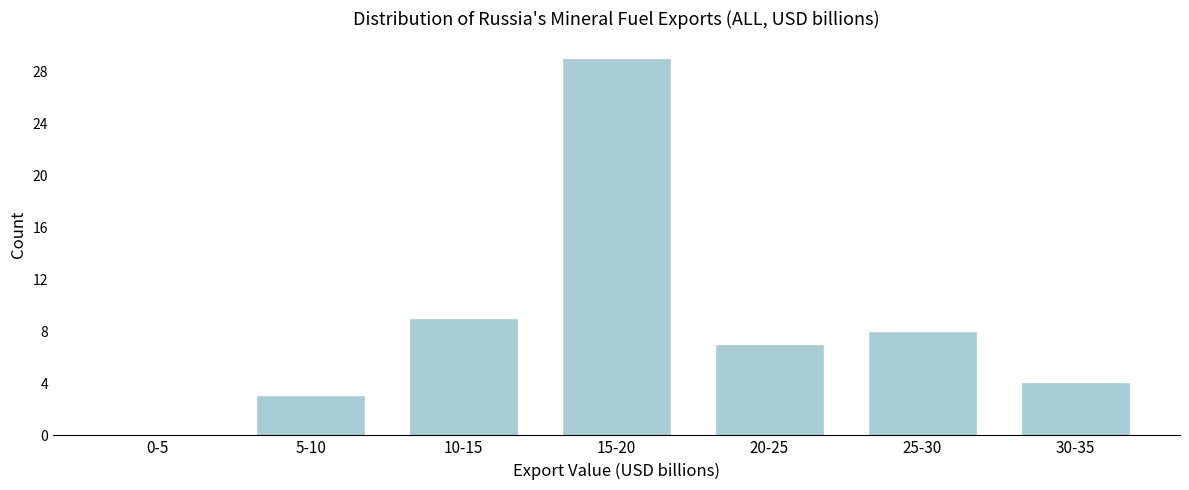

Reading left to right, transcribe all the data shown in this chart.

0-5=0	5-10=3	10-15=9	15-20=29	20-25=7	25-30=8	30-35=4